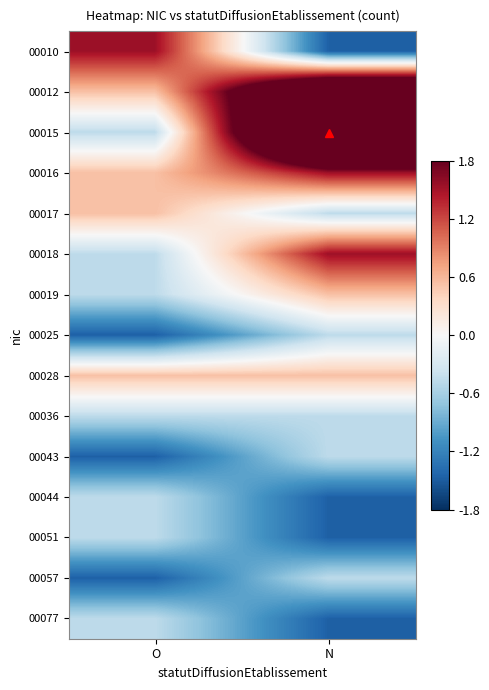

At which category is the sum across all series the highest?

N